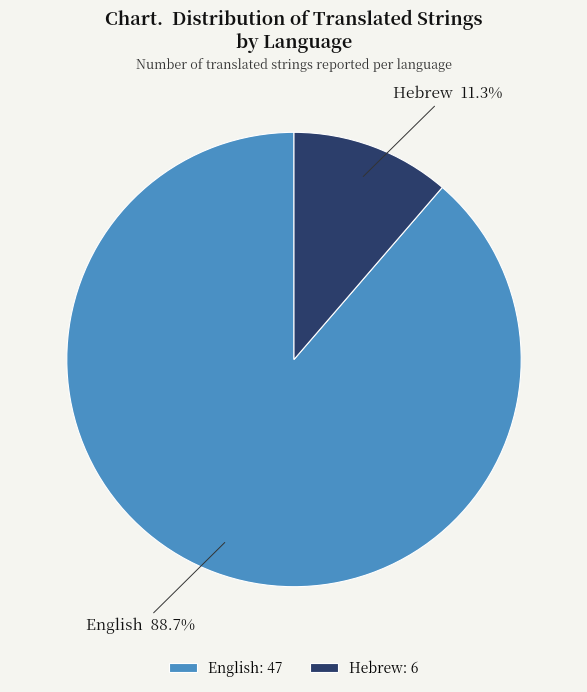

Combined, what portion of the pie is Hebrew and English?

100.0%